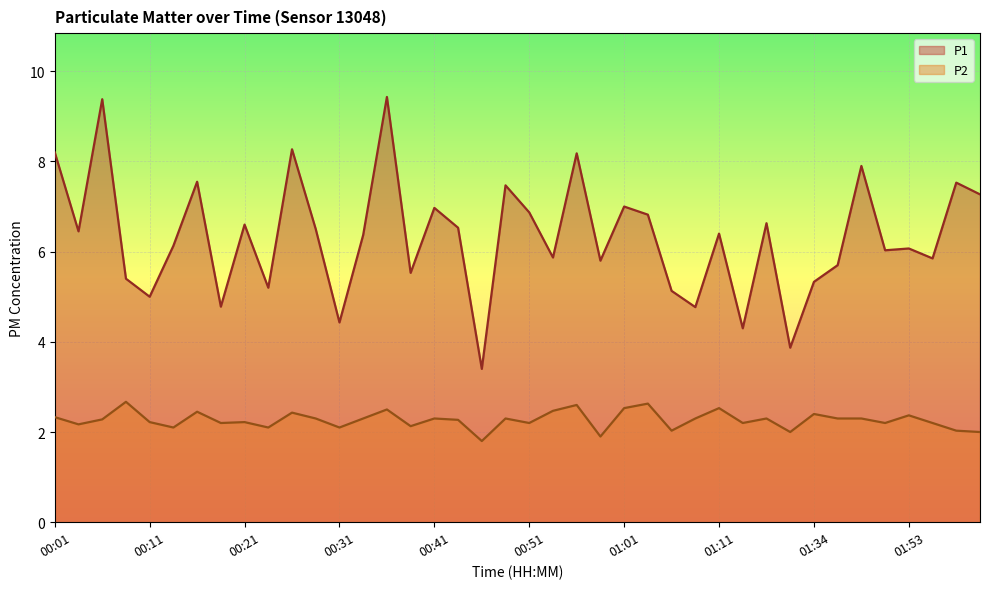

Reading left to right, extract all data points from this chart.

P1: 8.2	6.5	9.4	5.4	5.0	6.1	7.5	4.8	6.6	5.2	8.3	6.5	4.4	6.4	9.4	5.5	7.0	6.5	3.4	7.5	6.9	5.9	8.2	5.8	7.0	6.8	5.1	4.8	6.4	4.3	6.6	3.9	5.3	5.7	7.9	6.0	6.1	5.8	7.5	7.3
P2: 2.3	2.2	2.3	2.7	2.2	2.1	2.5	2.2	2.2	2.1	2.4	2.3	2.1	2.3	2.5	2.1	2.3	2.3	1.8	2.3	2.2	2.5	2.6	1.9	2.5	2.6	2.0	2.3	2.5	2.2	2.3	2.0	2.4	2.3	2.3	2.2	2.4	2.2	2.0	2.0